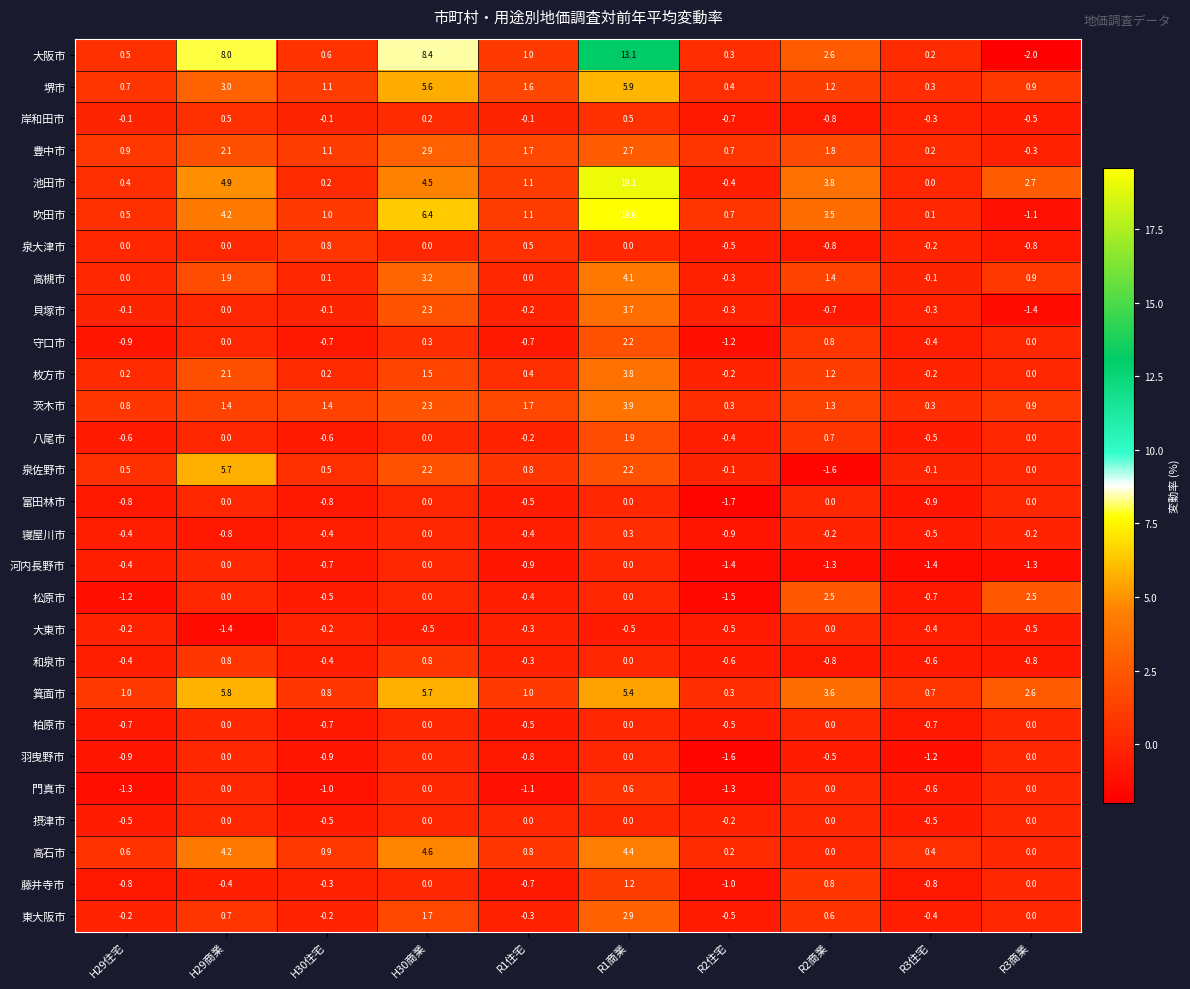

What is the minimum value shown in the chart?

-2.0